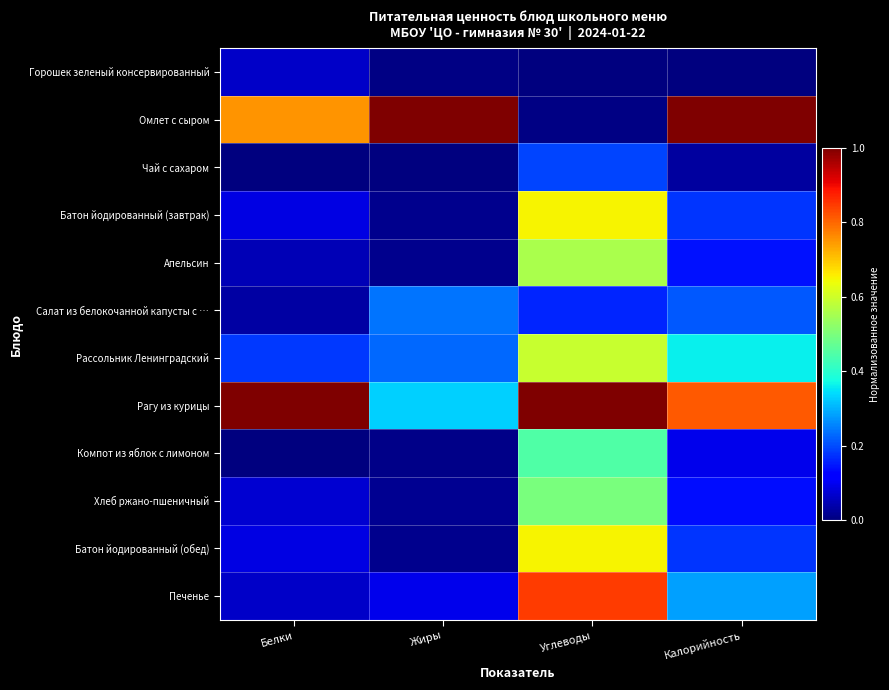

What is the total value across all series at Белки?

2.4